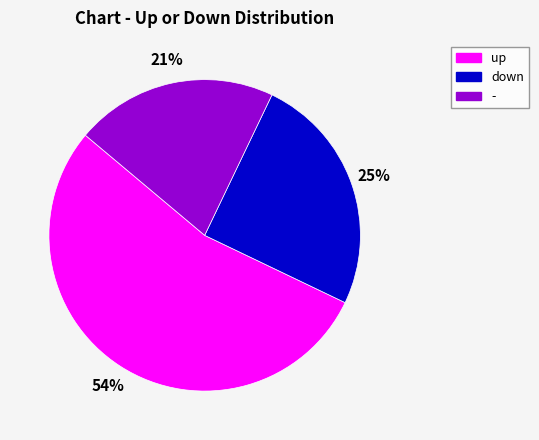

Is the sum of - and down greater than half?

No